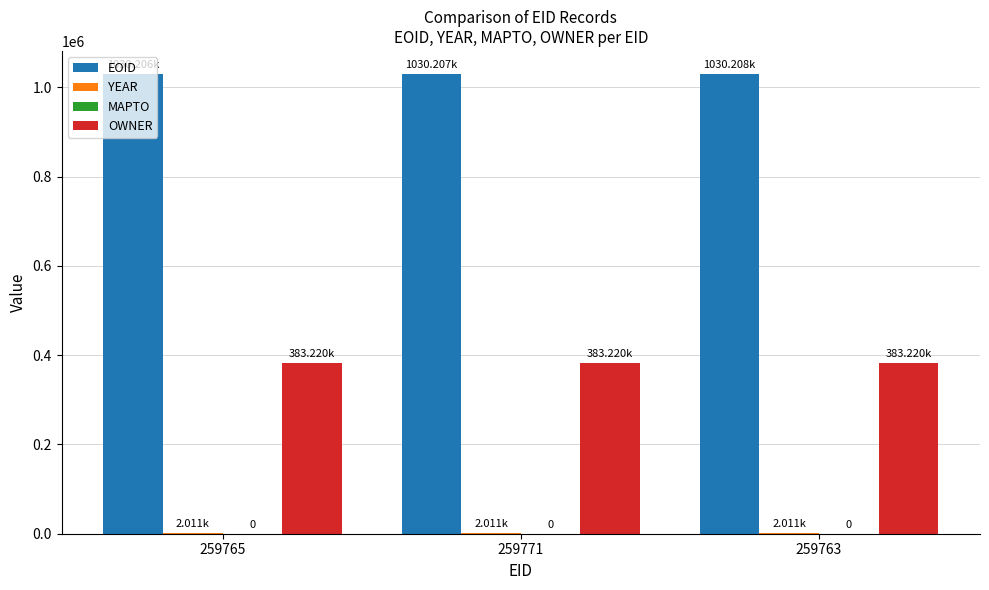

Count the number of data series in this chart.

3